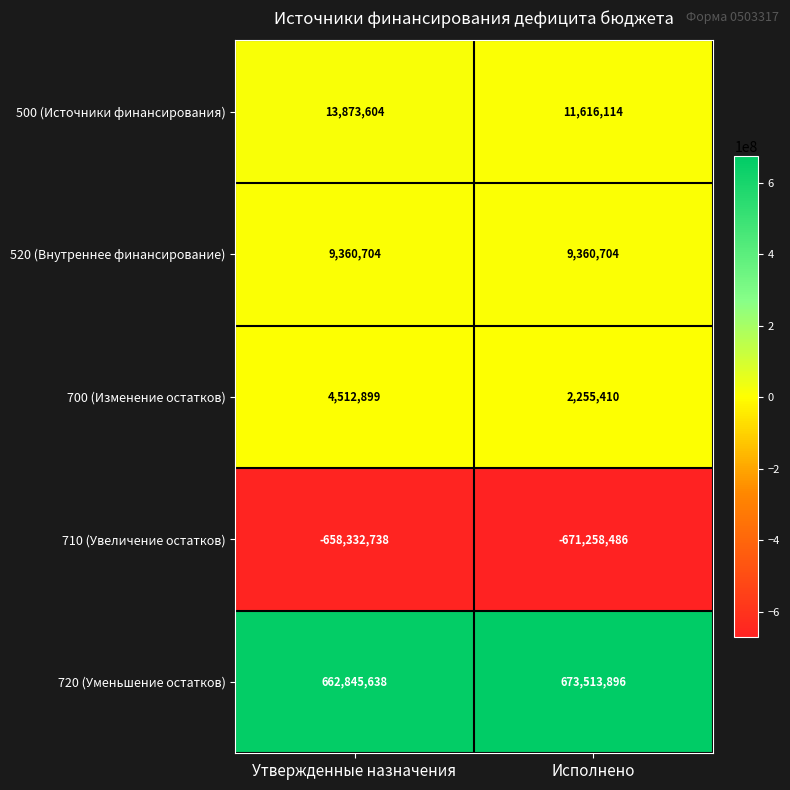

Reading left to right, what are all the values shown in this chart?

500 (Источники финансирования): 13873604	11616114
520 (Внутреннее финансирование): 9360704	9360704
700 (Изменение остатков): 4512899	2255410
710 (Увеличение остатков): -658332738	-671258486
720 (Уменьшение остатков): 662845638	673513896